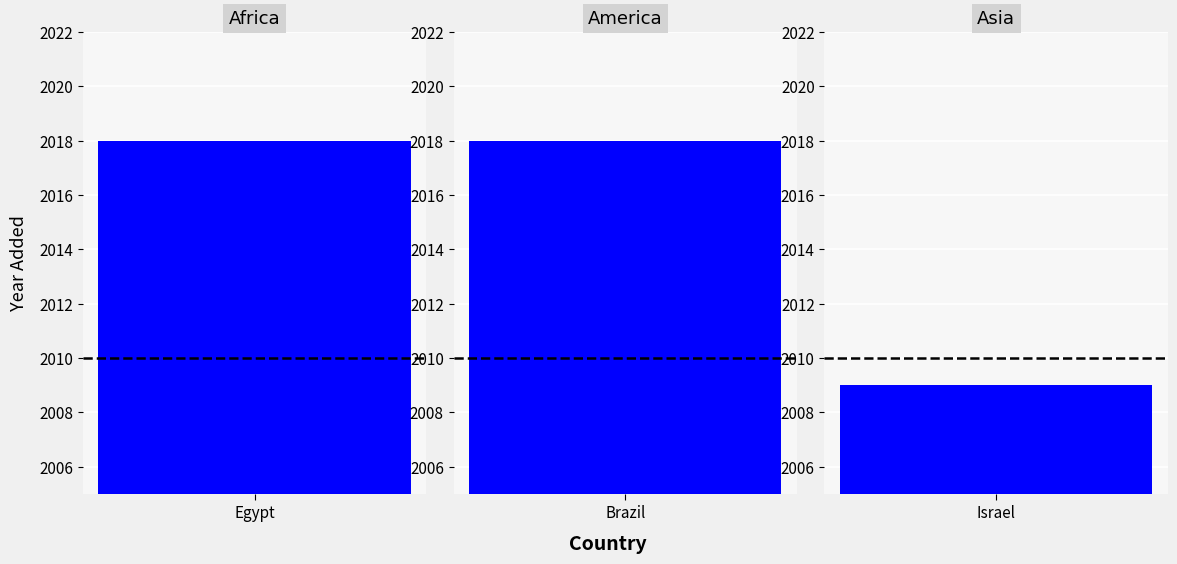

Where is the data nearest to the value 2013?

Israel